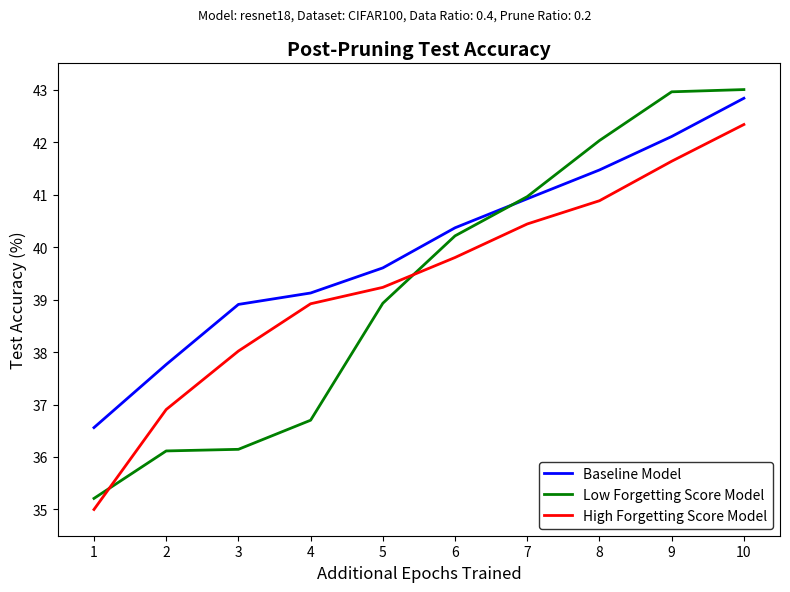

How many values in the Low Forgetting Score Model series are below 40?

5